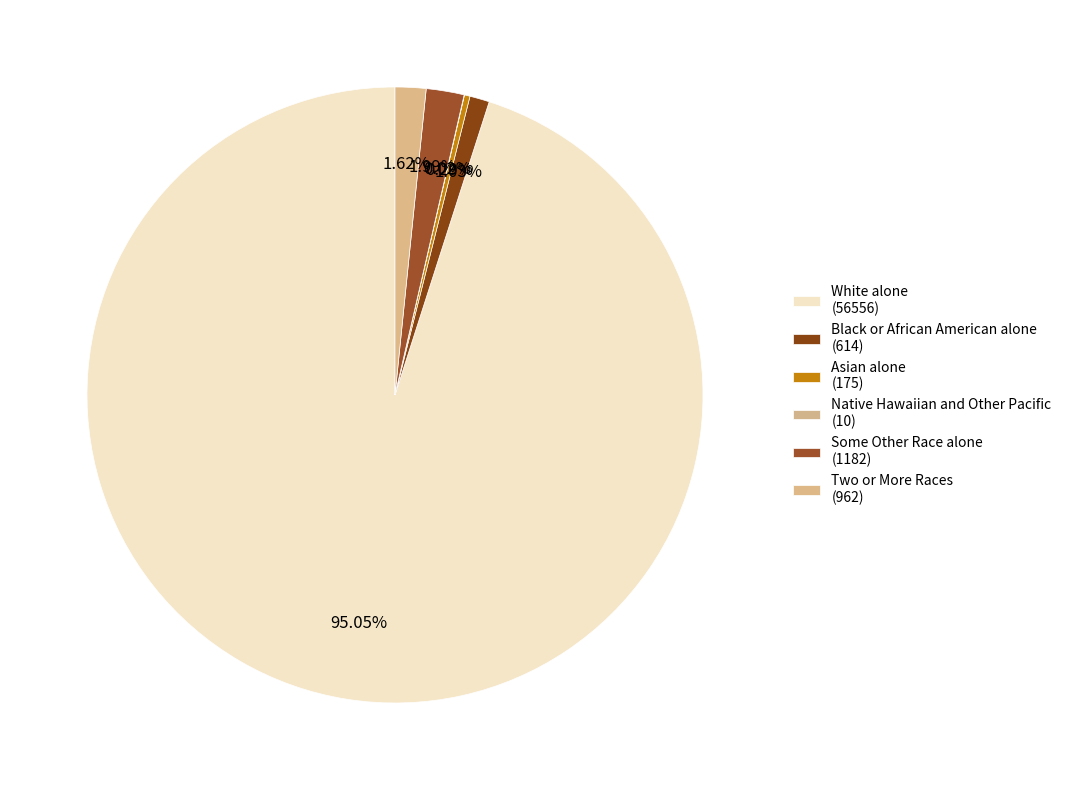

What is the largest slice in the pie chart?

White alone (56556)